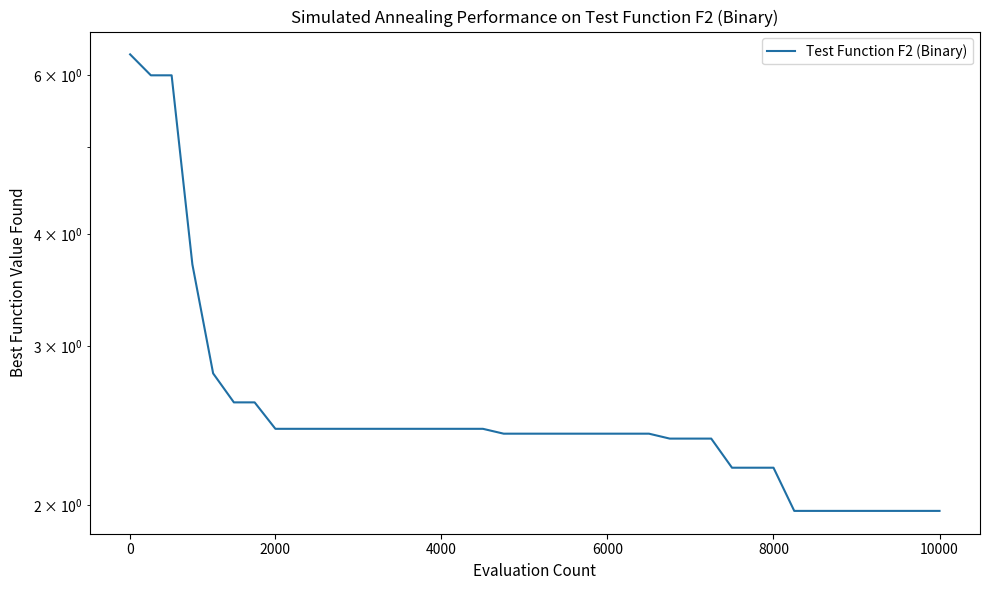

The value at 17 is 1.0. True or false?

False